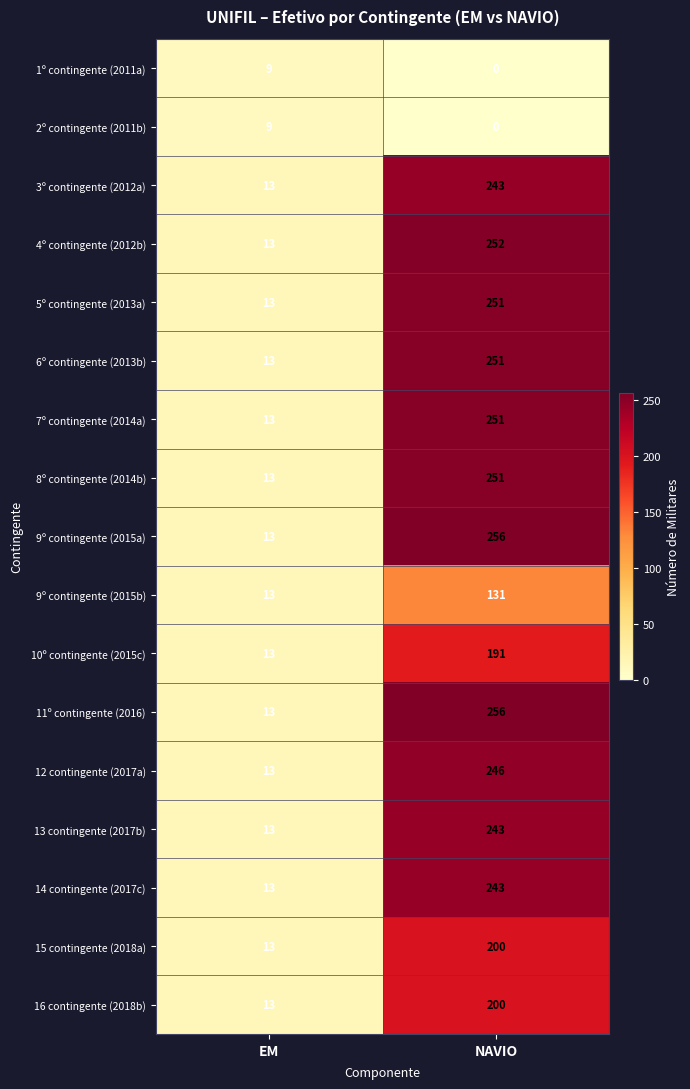

How many data points does each series have?

2